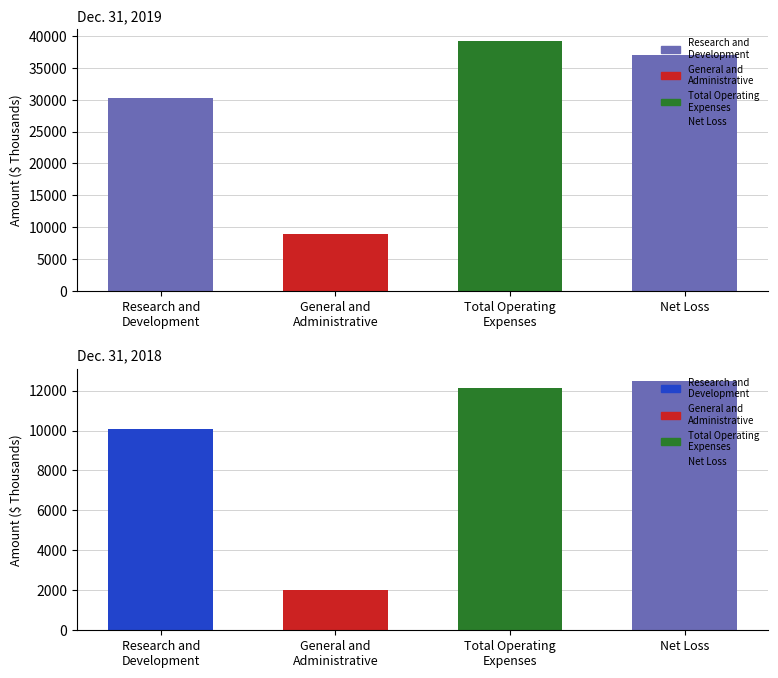

Reading right to left, extract all data points from this chart.

Dec. 31, 2019: 36980	39168	8954	30214
Dec. 31, 2018: 12476	12119	2034	10085